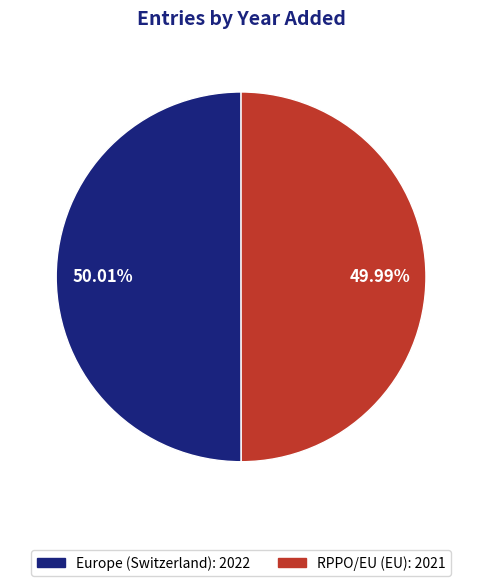

Approximately how many times larger is the value at RPPO/EU (EU): 2021 compared to Europe (Switzerland): 2022?

1.0